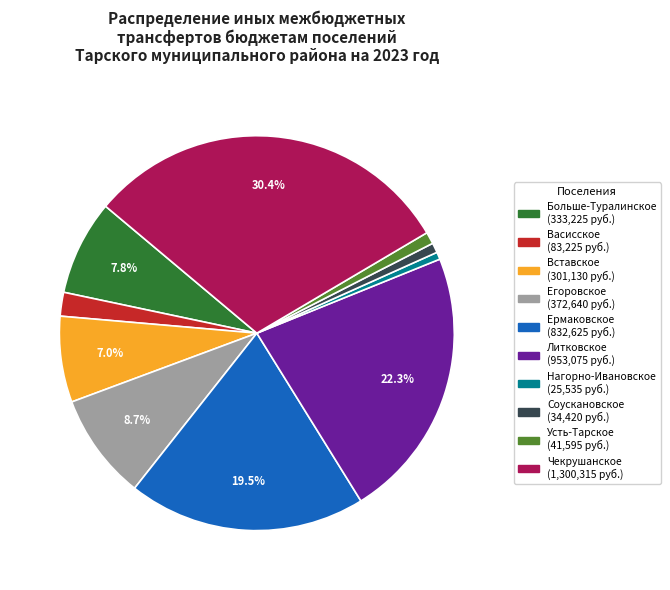

Count the number of slices in the pie.

10